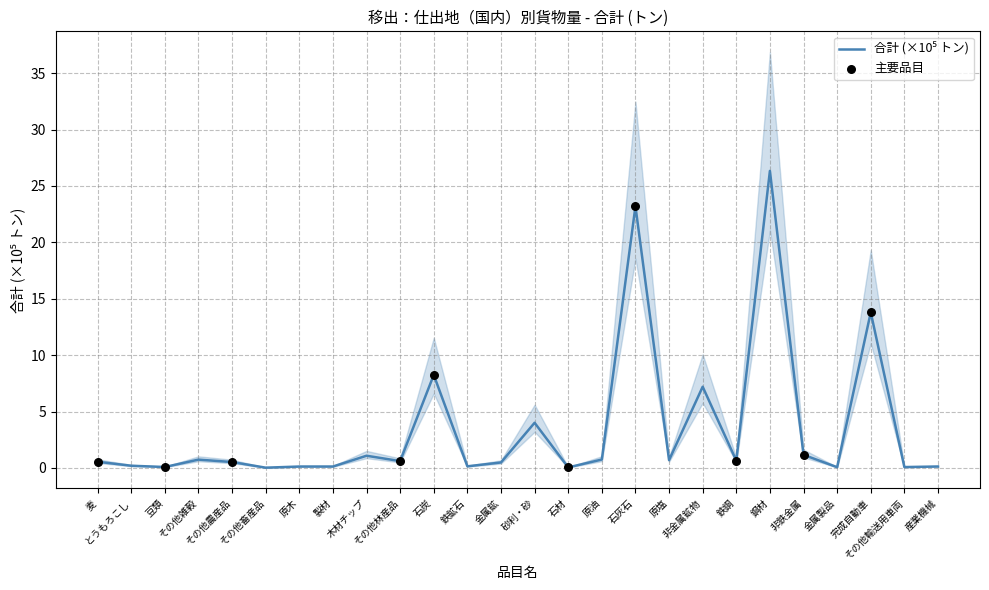

What is the change in value from その他農産品 to 砂利・砂?

+3.5